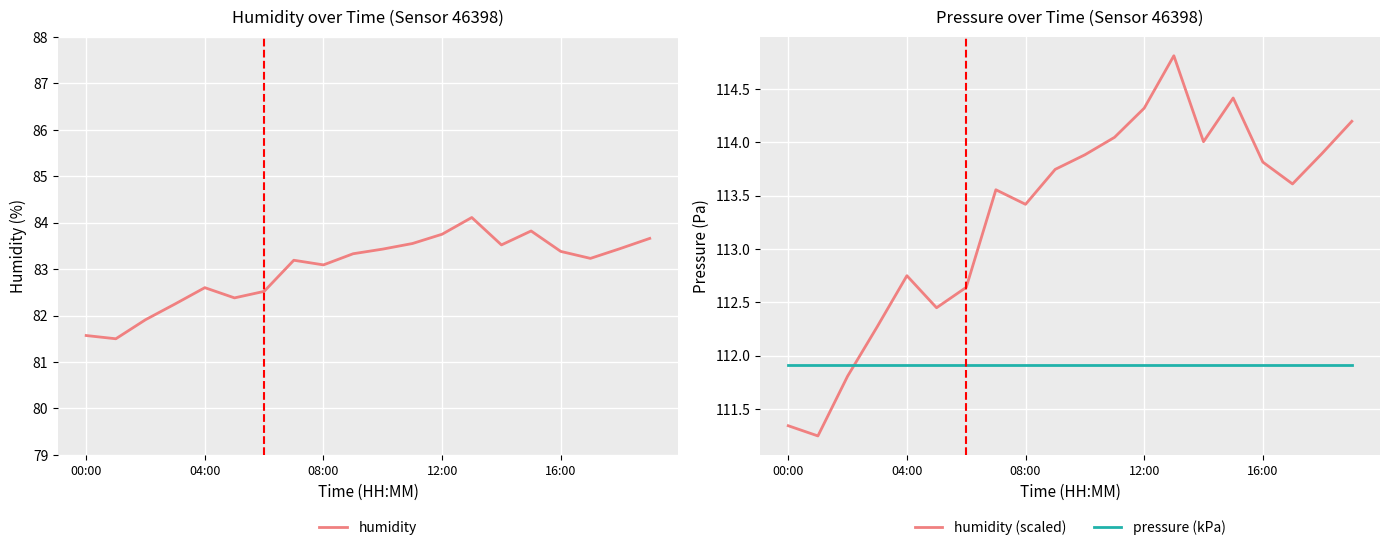

Which series has the largest range (max minus min)?

humidity (scaled)